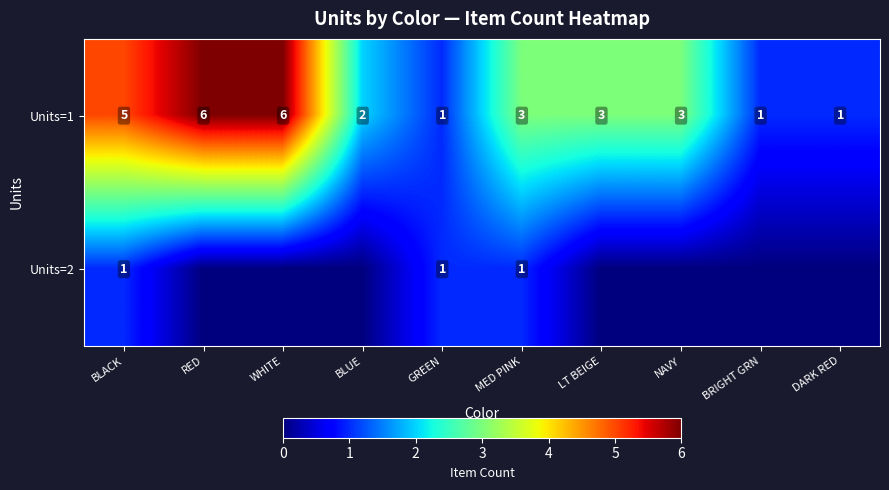

What is the sum of all Units=1 values?

31